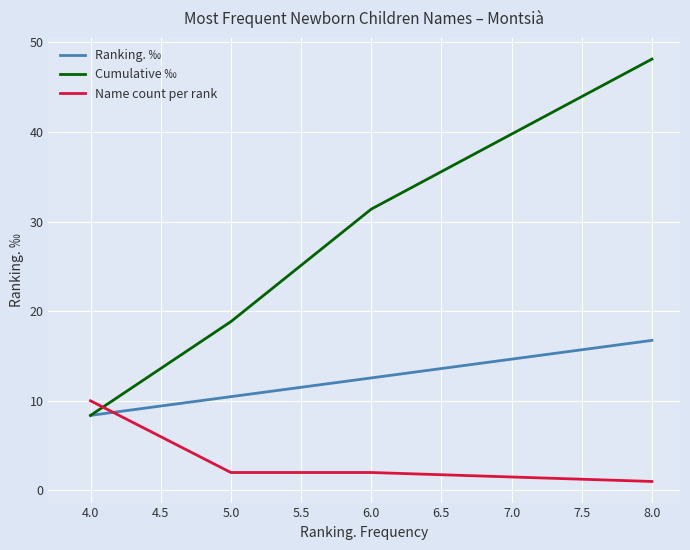

What are all the series names shown in the legend?

Ranking. ‰, Cumulative ‰, Name count per rank